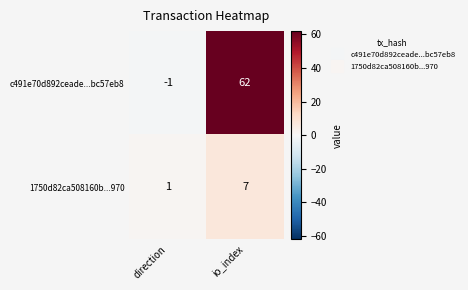

Reading left to right, what are all the values shown in this chart?

c491e70d892ceade...bc57eb8: -1	62
1750d82ca508160b...970: 1	7